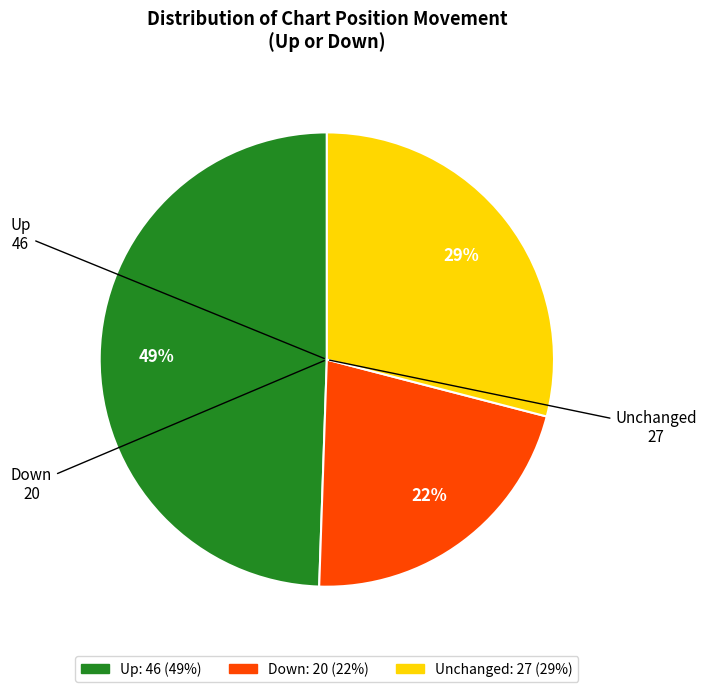

Is there a majority slice in this chart?

No